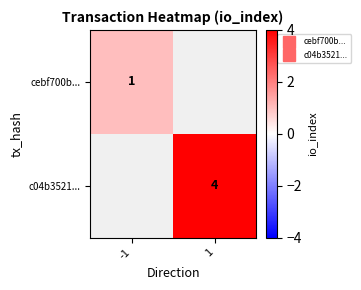

The cebf700b... series shows 1 at -1. True or false?

True